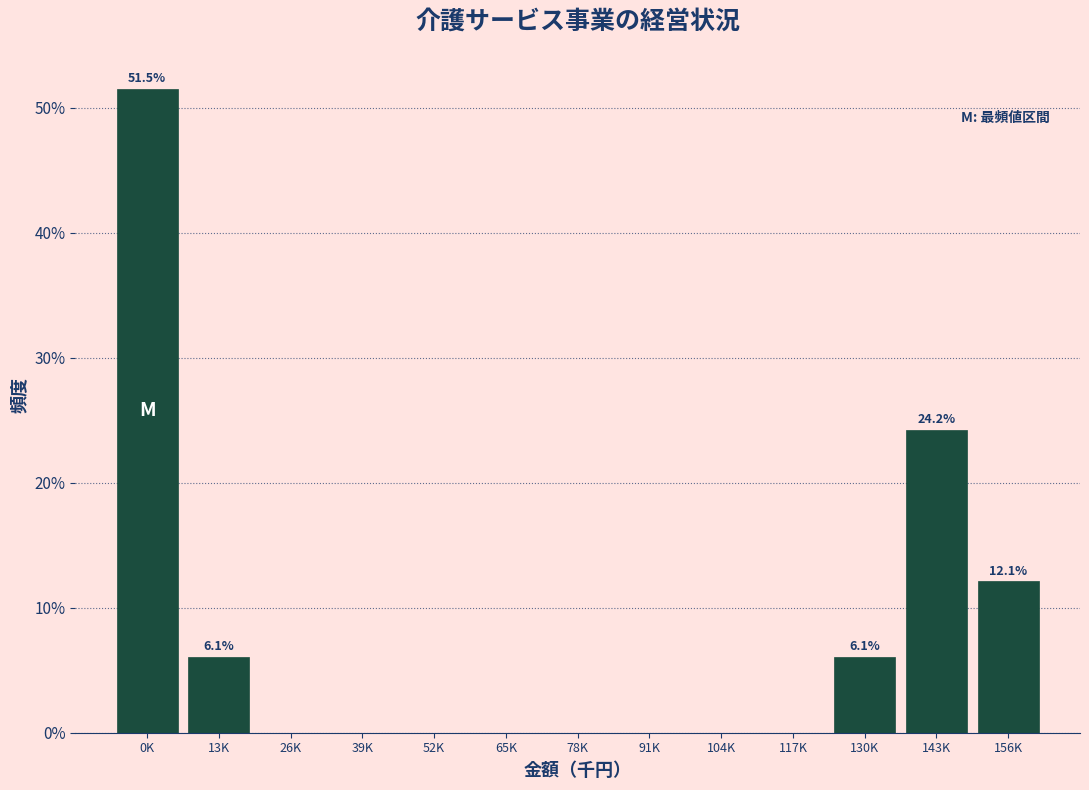

Reading left to right, what are all the values shown in this chart?

0K=51.5	13K=6.1	26K=0.0	39K=0.0	52K=0.0	65K=0.0	78K=0.0	91K=0.0	104K=0.0	117K=0.0	130K=6.1	143K=24.2	156K=12.1